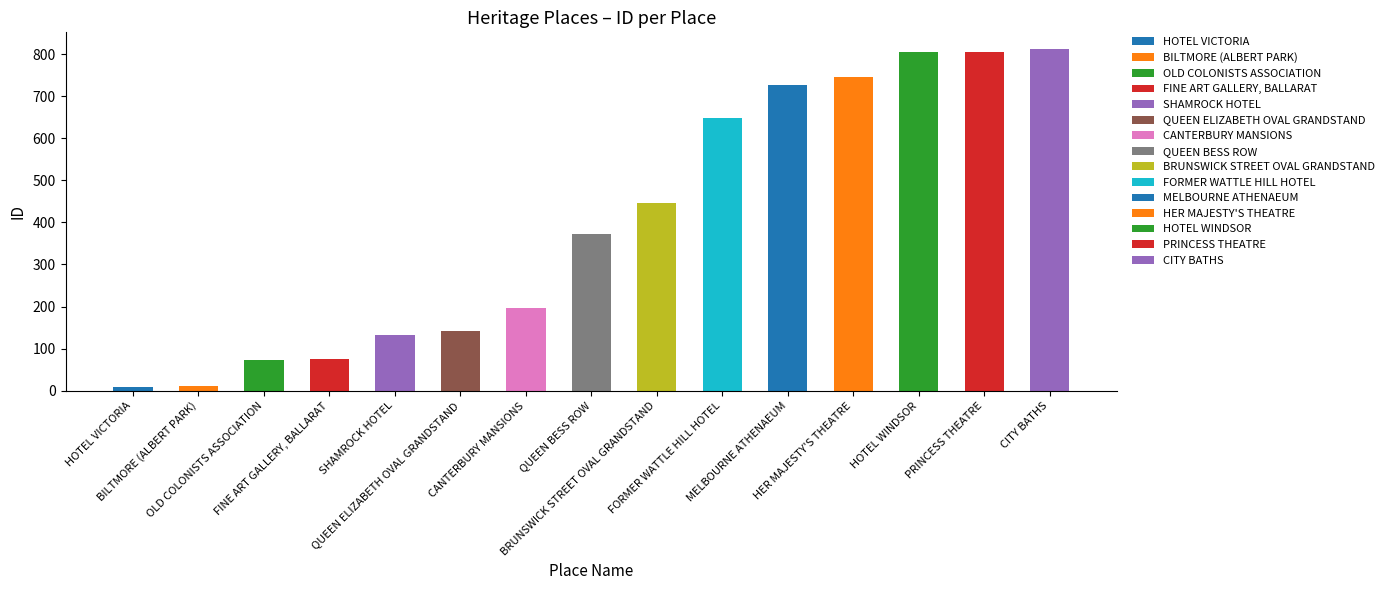

Reading left to right, list all the values displayed in this chart.

HOTEL VICTORIA=9	BILTMORE (ALBERT PARK)=11	OLD COLONISTS ASSOCIATION=72	FINE ART GALLERY, BALLARAT=75	SHAMROCK HOTEL=133	QUEEN ELIZABETH OVAL GRANDSTAND=141	CANTERBURY MANSIONS=197	QUEEN BESS ROW=373	BRUNSWICK STREET OVAL GRANDSTAND=447	FORMER WATTLE HILL HOTEL=648	MELBOURNE ATHENAEUM=726	HER MAJESTY'S THEATRE=746	HOTEL WINDSOR=804	PRINCESS THEATRE=805	CITY BATHS=811